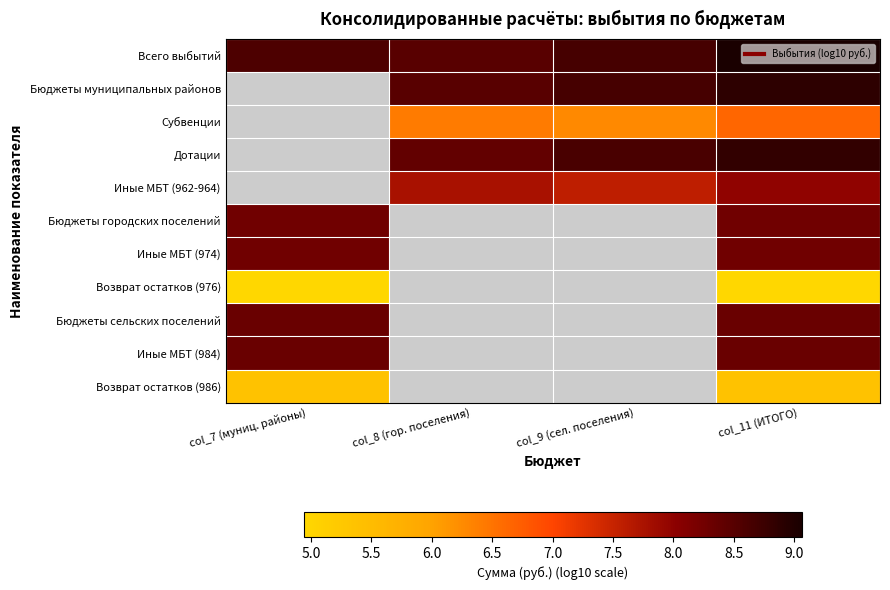

The Возврат остатков (986) series shows 5.4 at col_11 (ИТОГО). True or false?

True